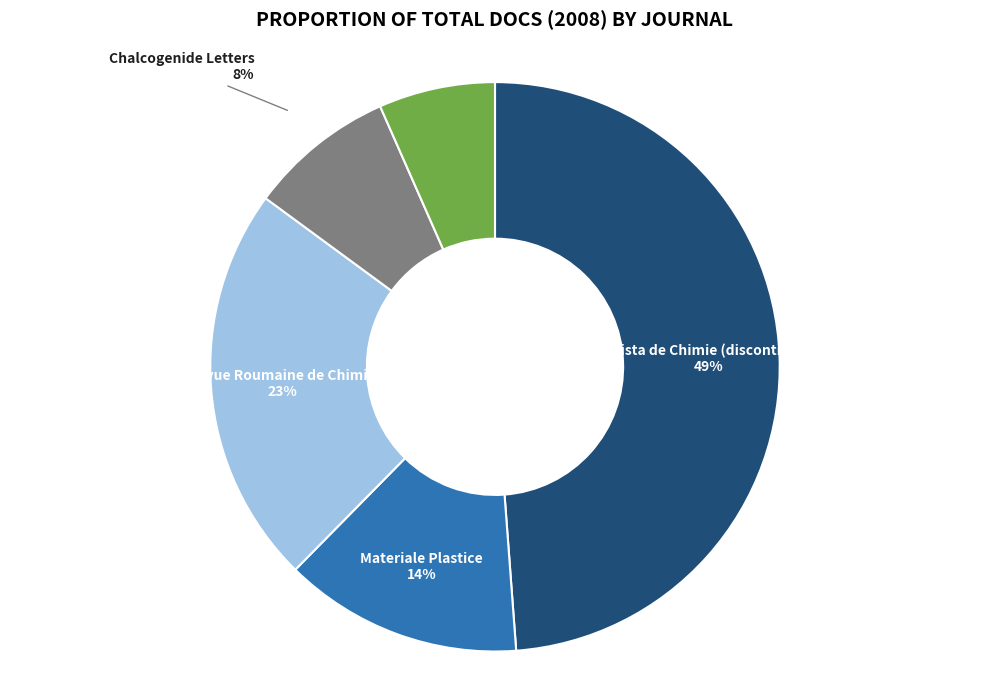

To the nearest percent, what percentage of the pie is Chalcogenide Letters?

8%